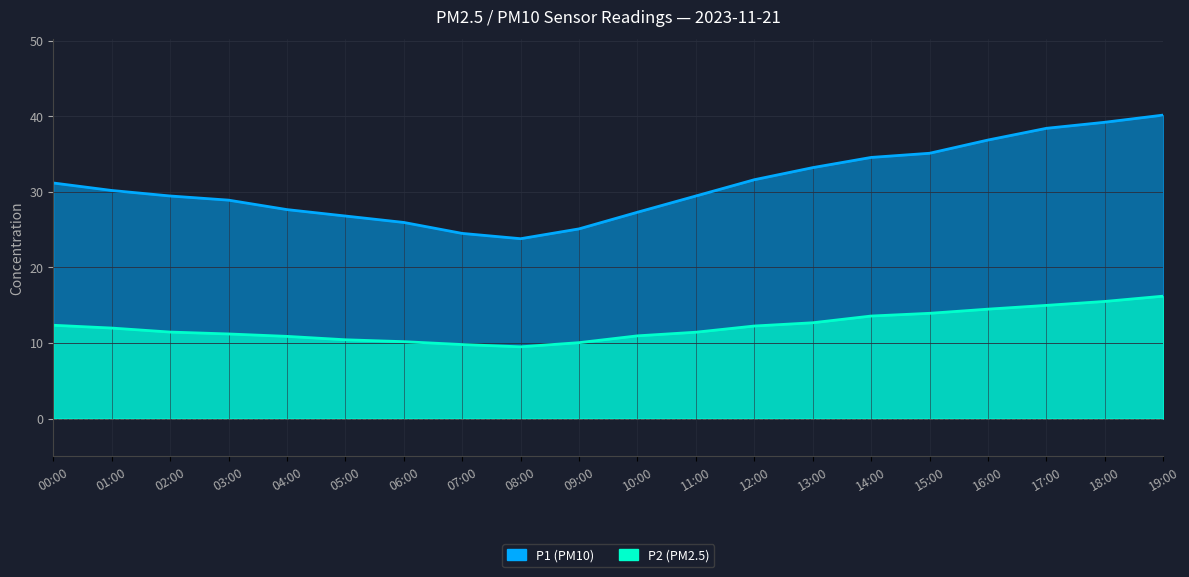

What is the minimum value shown in the chart?

9.5